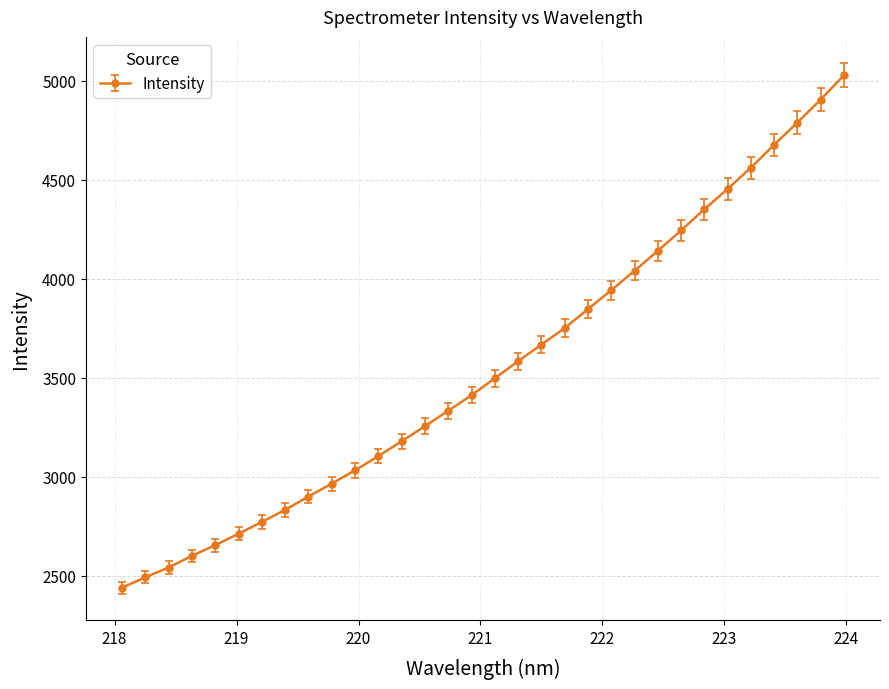

Reading left to right, list all the values displayed in this chart.

2440.7	2492.9	2542.5	2601.5	2655.1	2713.0	2772.4	2833.6	2900.5	2966.2	3033.0	3104.9	3179.6	3255.8	3333.6	3412.1	3497.4	3583.8	3667.6	3750.6	3846.8	3942.2	4039.7	4140.4	4243.6	4350.3	4452.9	4560.5	4676.0	4788.0	4904.2	5026.4